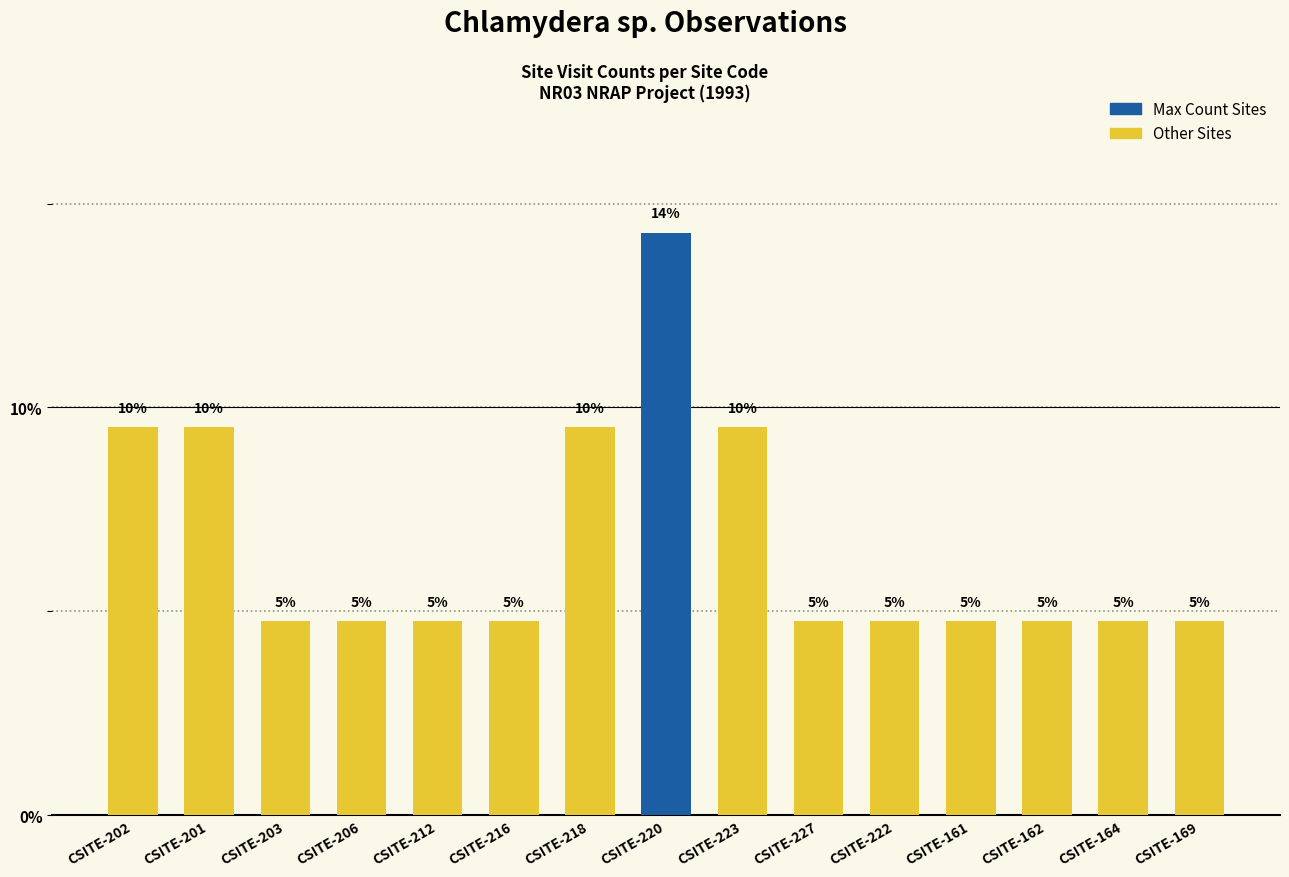

Rank the categories by value from highest to lowest.

CSITE-220, CSITE-202, CSITE-201, CSITE-218, CSITE-223, CSITE-203, CSITE-206, CSITE-212, CSITE-216, CSITE-227, CSITE-222, CSITE-161, CSITE-162, CSITE-164, CSITE-169